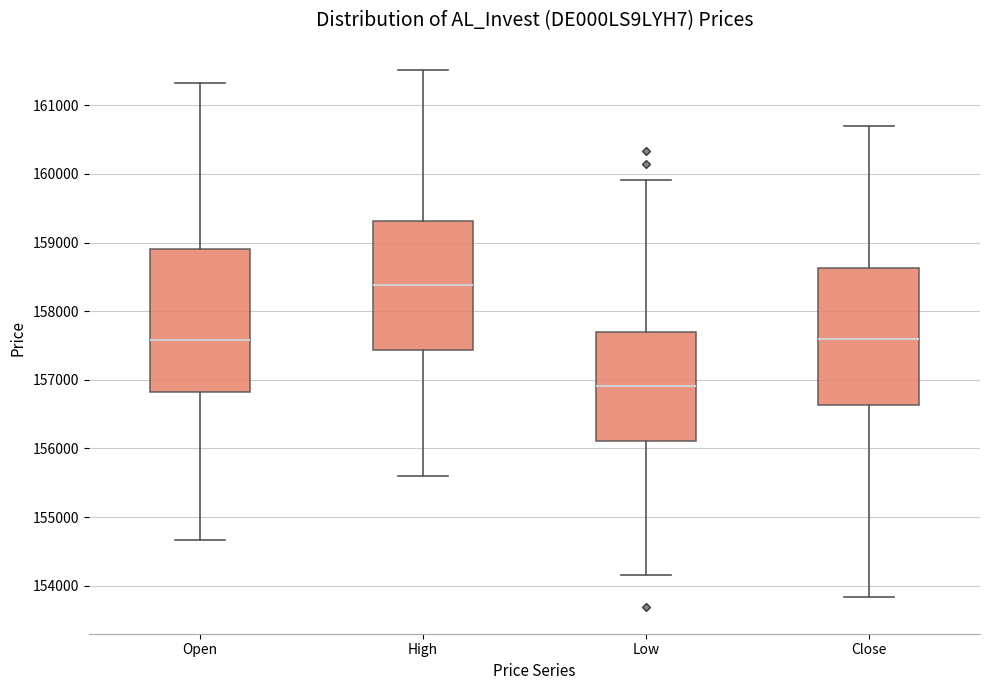

Which box's median line is the lowest?

Low